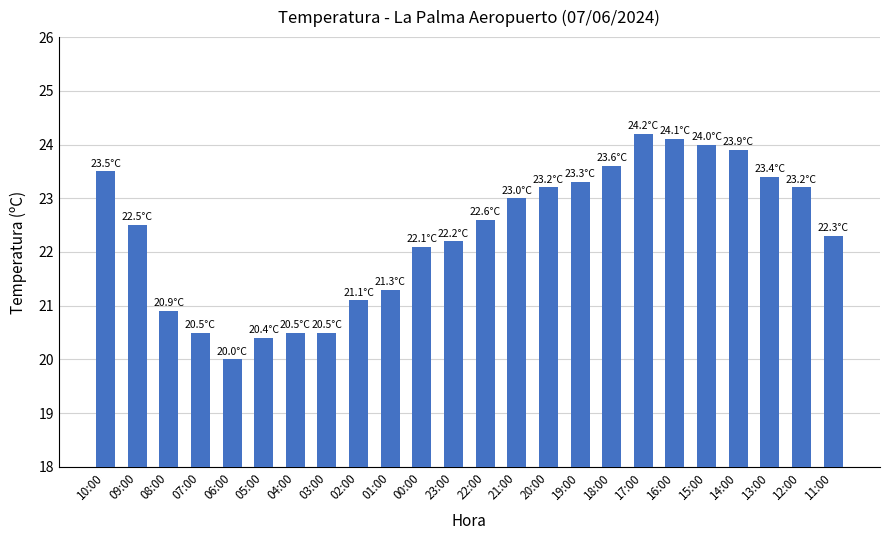

What position from the right is 11:00?

1